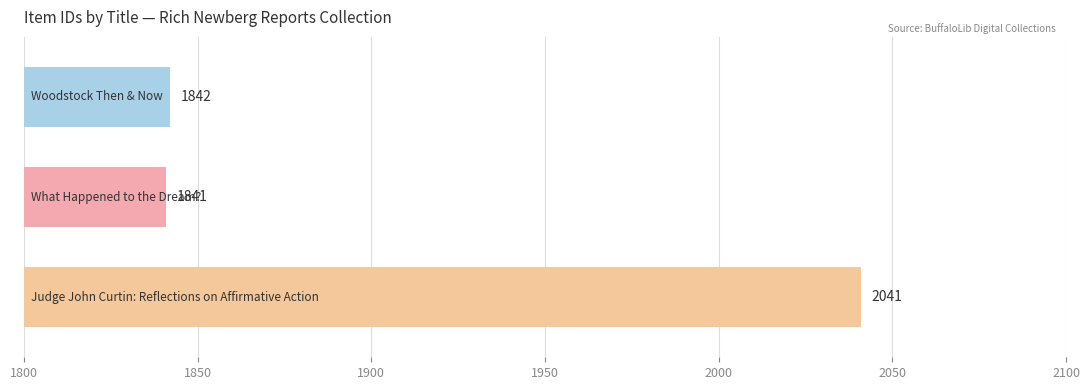

What is the difference between the maximum and minimum values?

200